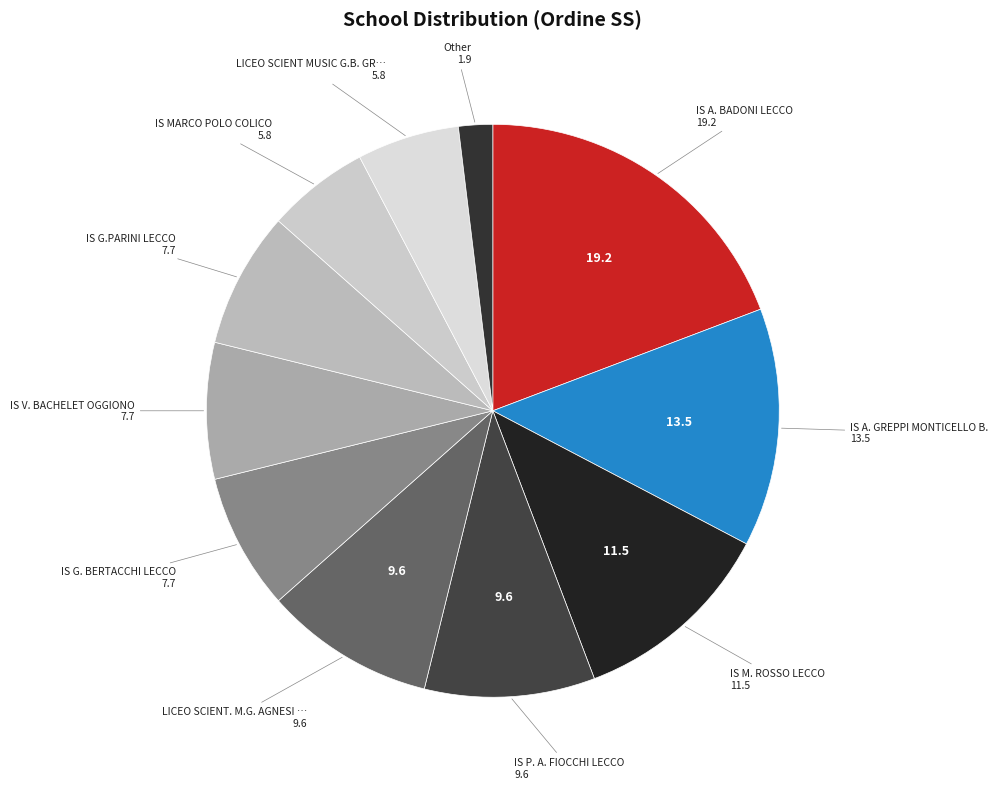

How many slices are in this pie chart?

11